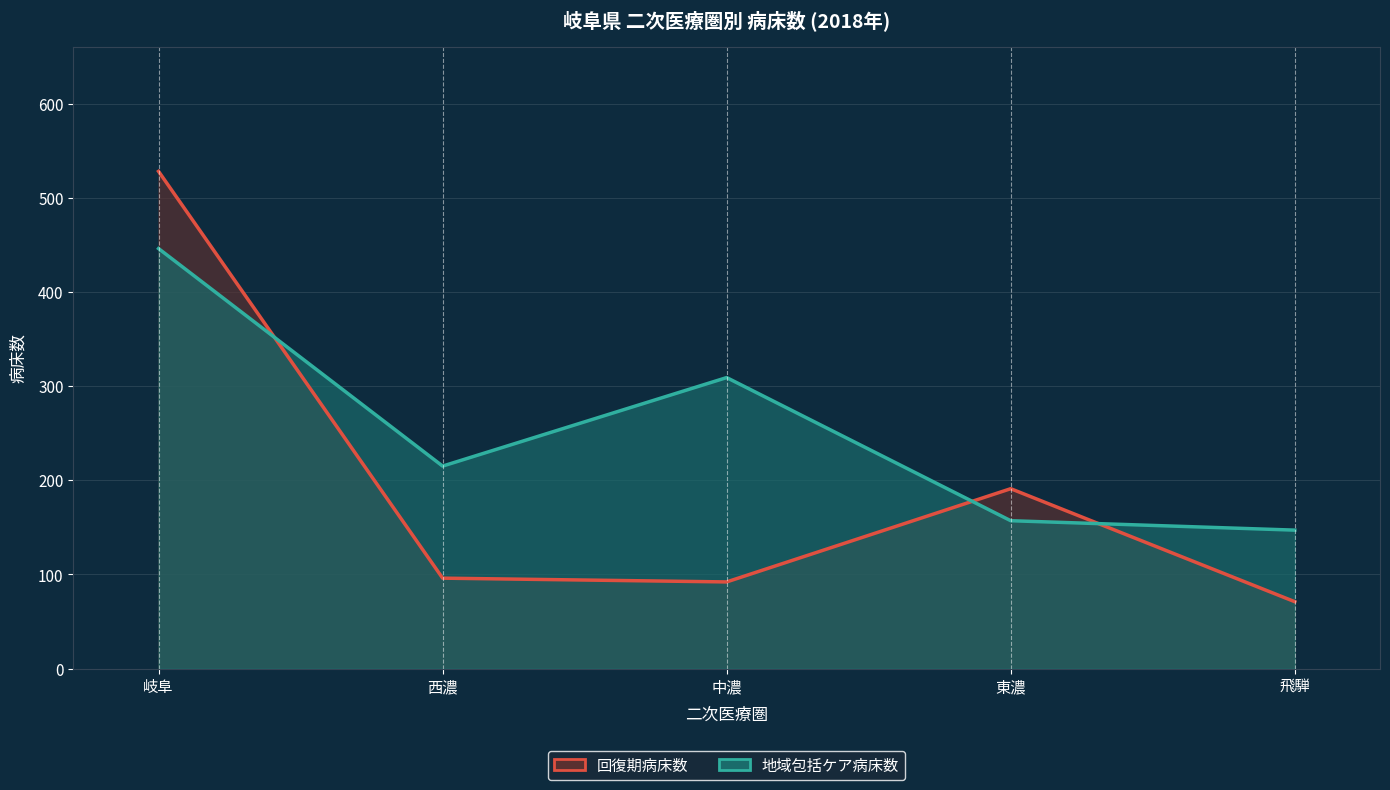

Reading left to right, list all the values displayed in this chart.

回復期病床数: 岐阜=528	西濃=96	中濃=92	東濃=191	飛騨=71
地域包括ケア病床数: 岐阜=446	西濃=215	中濃=309	東濃=157	飛騨=147